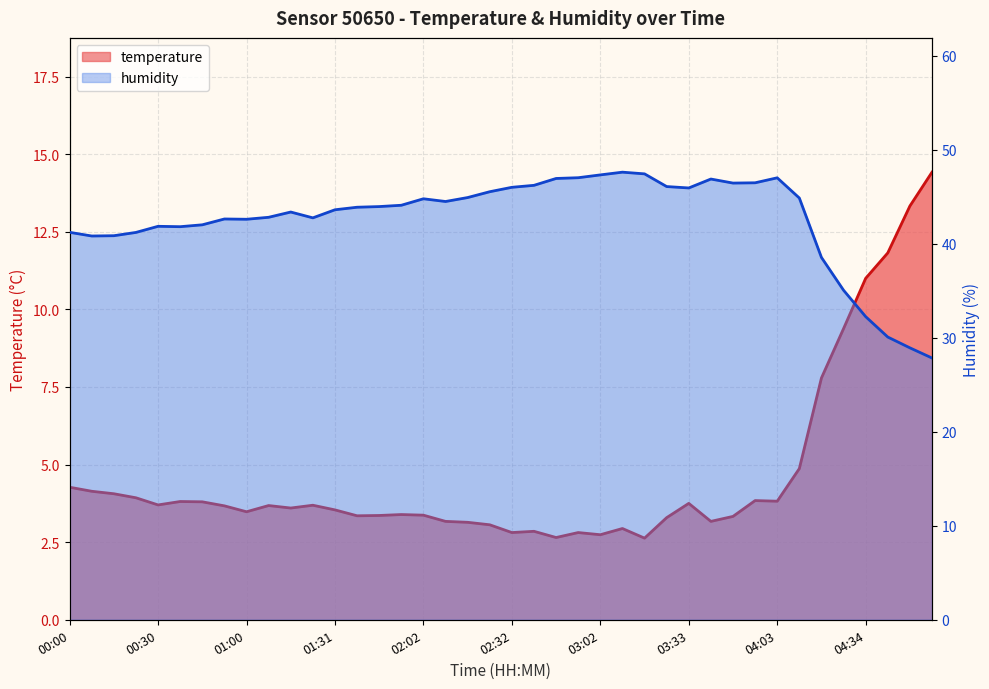

How many data points in temperature are above 3?

33